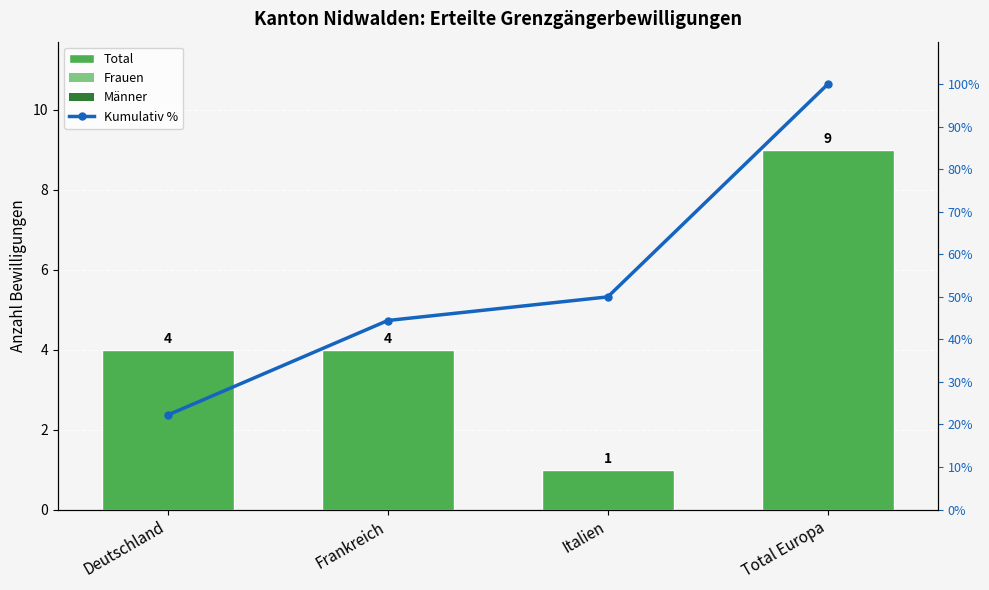

What is the sum of the Total values at Italien and Deutschland?

5.0